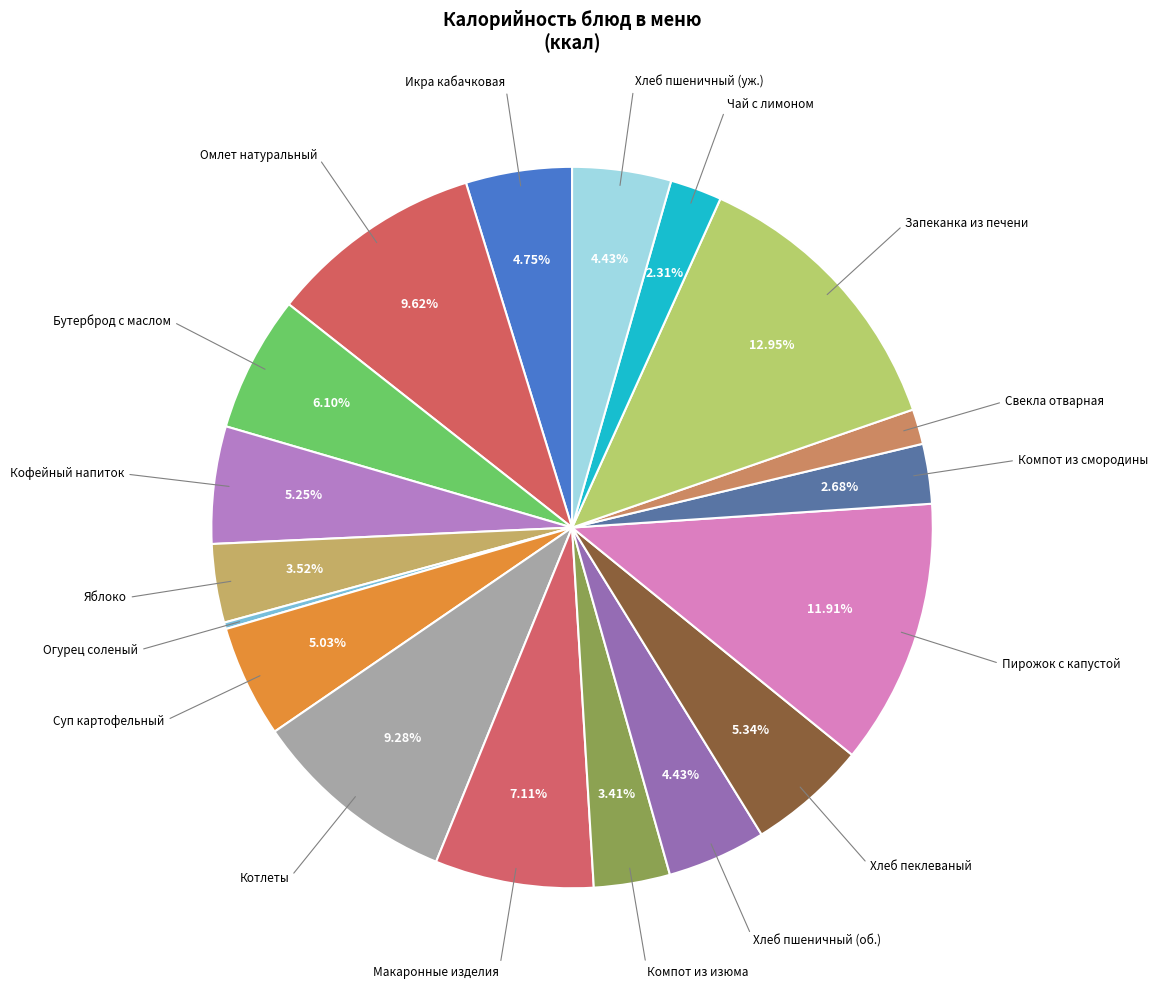

Count the number of slices in the pie.

18